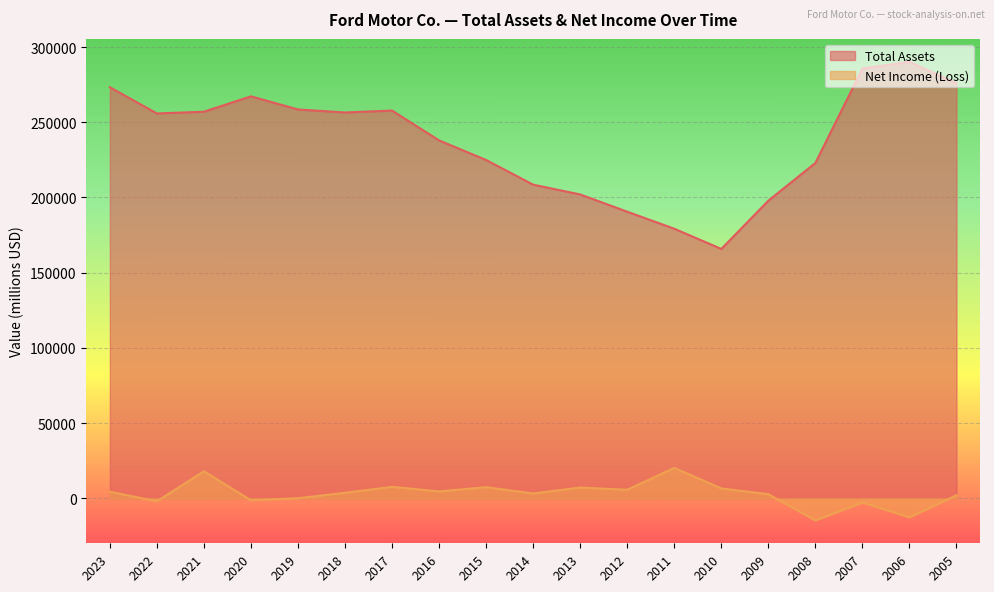

How many interior local valleys does the Total Assets series have?

3